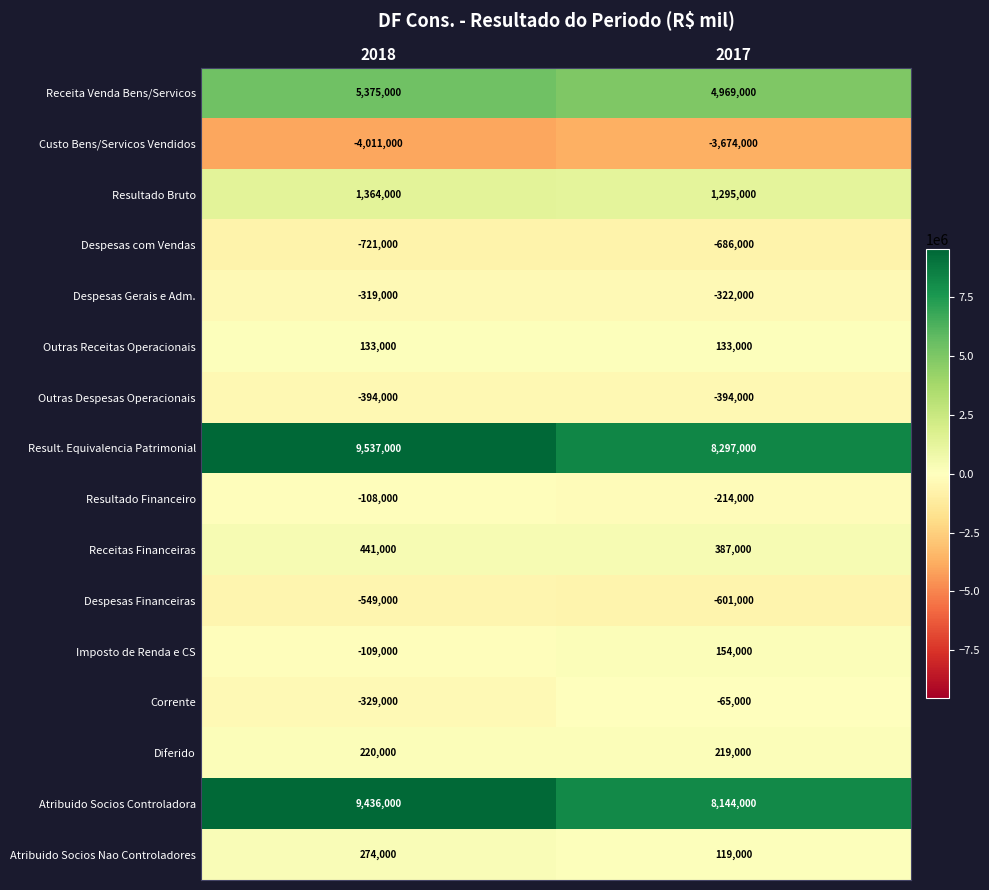

Which category has the lowest value across all series?

2018